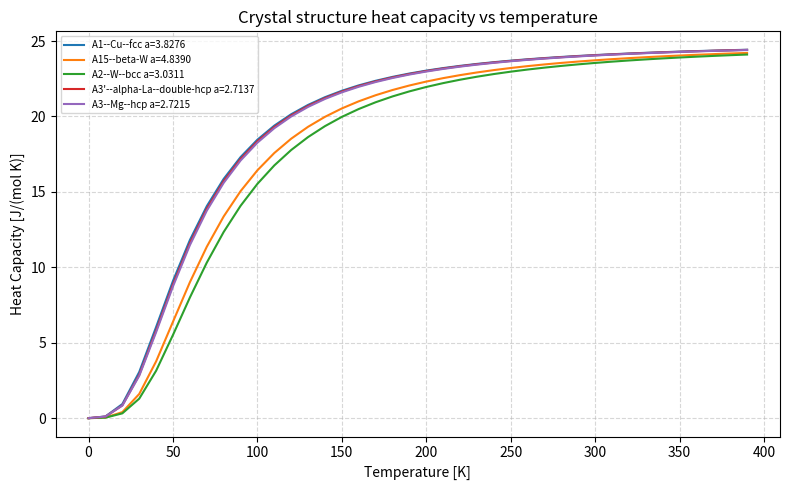

What is the maximum value shown in the chart?

24.4